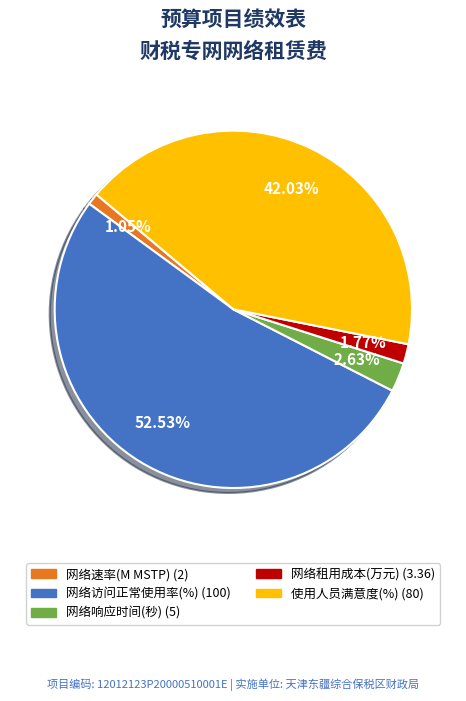

Which slice is the largest?

网络访问正常使用率(%)